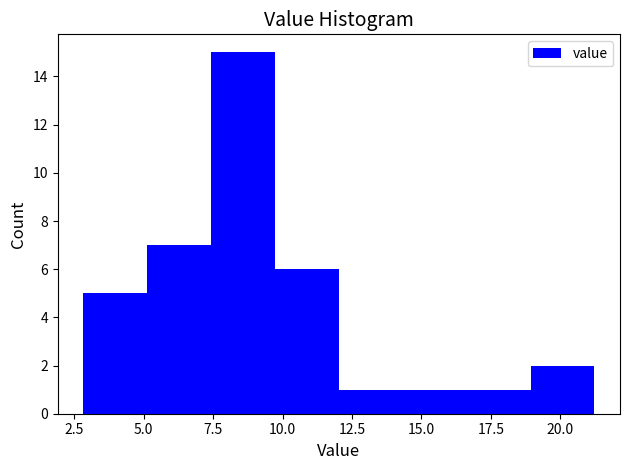

Reading left to right, transcribe this chart: for each bar, give the range it covers on the x-axis and its height. Neither the bar edges nor the heights are printed on the chart, so give them approximately, as read against the axes.

3.0 to 5.0: 5
5.0 to 7.5: 7
7.5 to 9.5: 15
9.5 to 12.0: 6
12.0 to 14.5: 1
14.5 to 16.5: 1
16.5 to 19.0: 1
19.0 to 21.0: 2